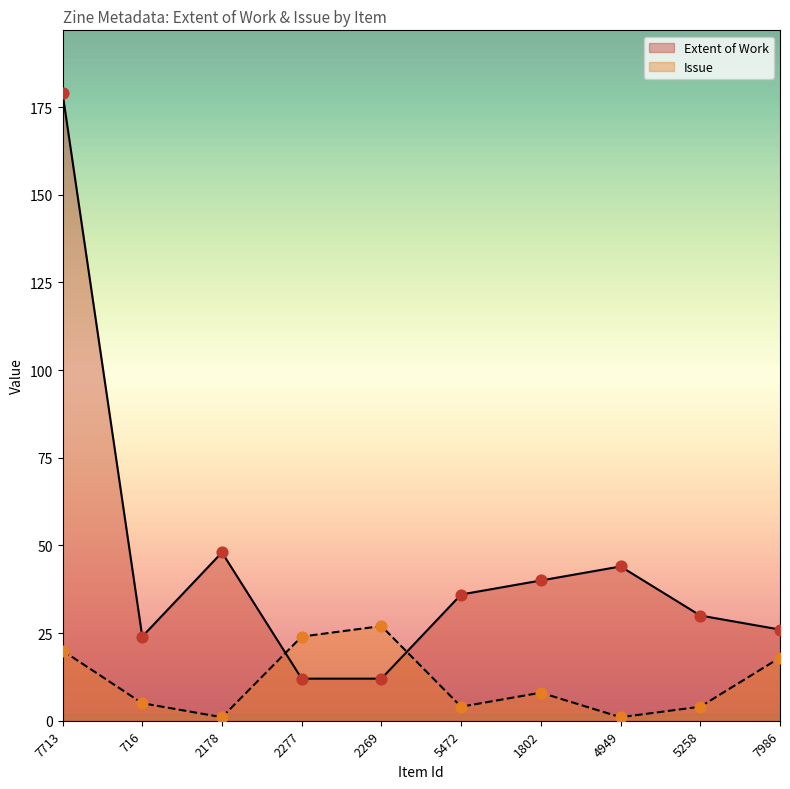

At how many categories does at least one series exceed 92?

1